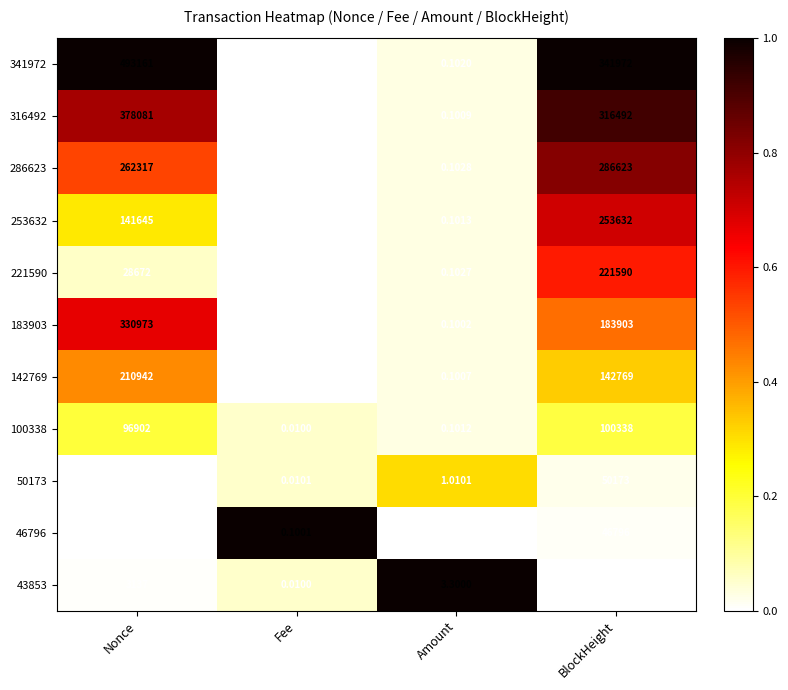

What is the spread (max minus min) of values at Amount?

3.3